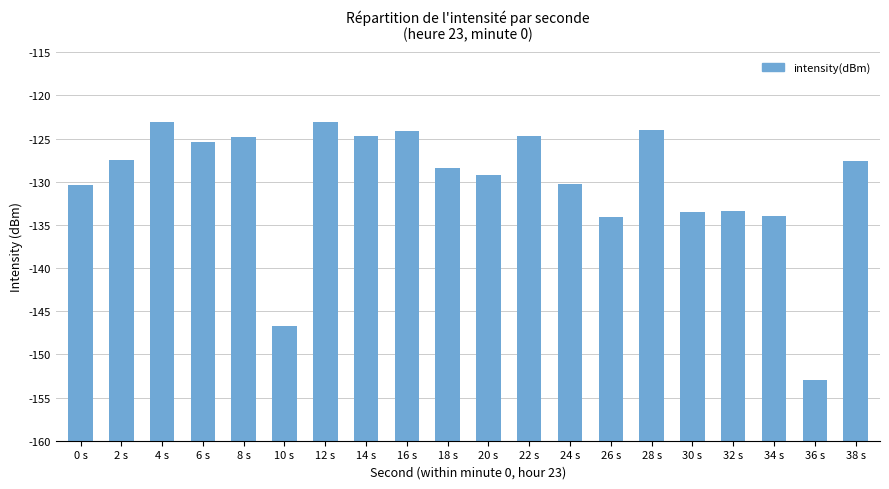

What is the difference between the values at 6 s and 30 s?

8.2